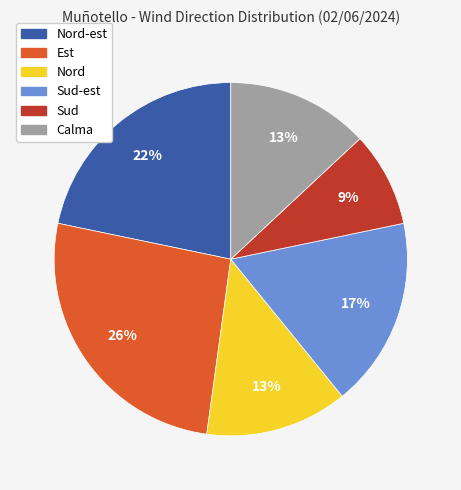

Does any single category account for the majority?

No